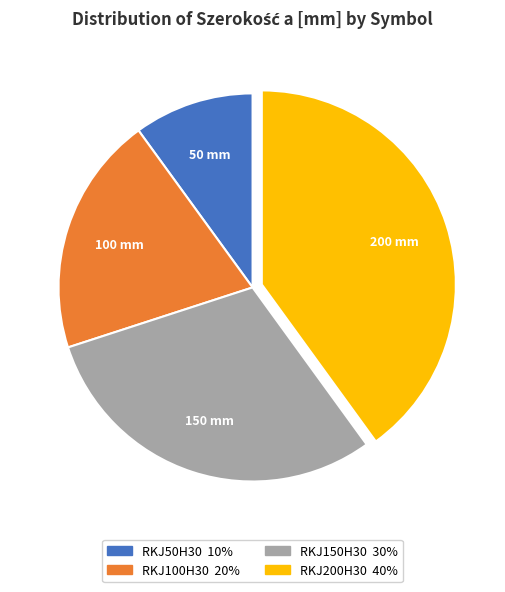

Which category has the smallest portion of the pie?

RKJ50H30